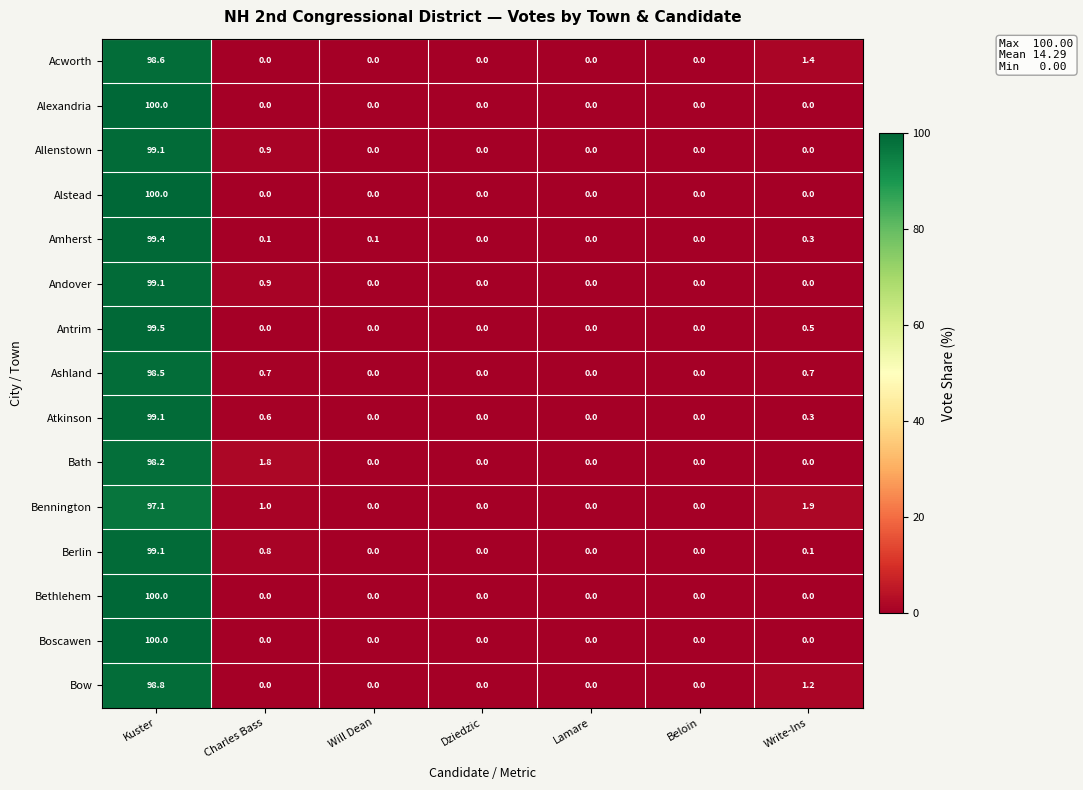

Which category has the highest value in the Alstead series?

Kuster